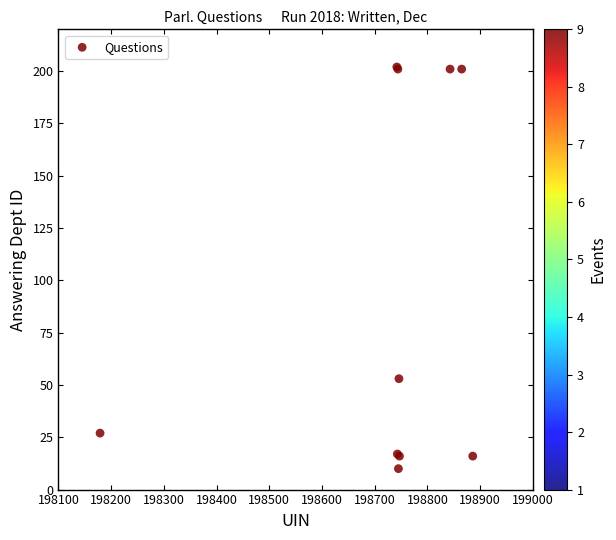

What Y value in the scatter plot is closest to 106?

53